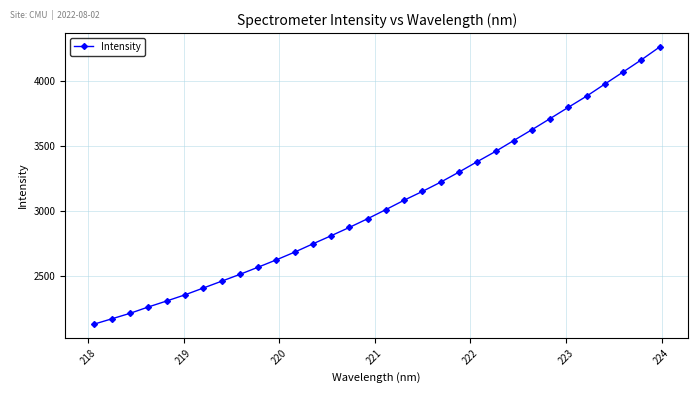

What is the difference between the maximum and second lowest values?

2092.8